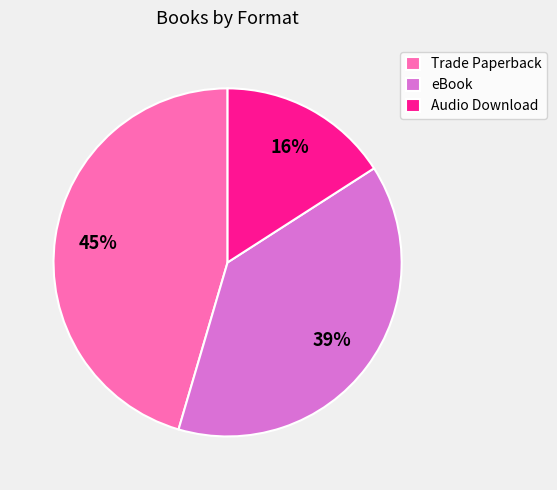

Combined, do Trade Paperback and eBook account for over 50%?

Yes